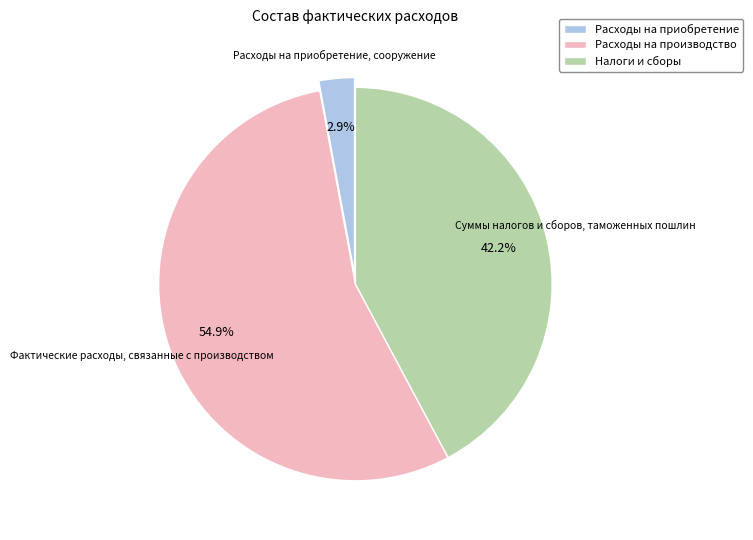

To the nearest percent, what portion does Расходы на приобретение, сооружение represent?

3%